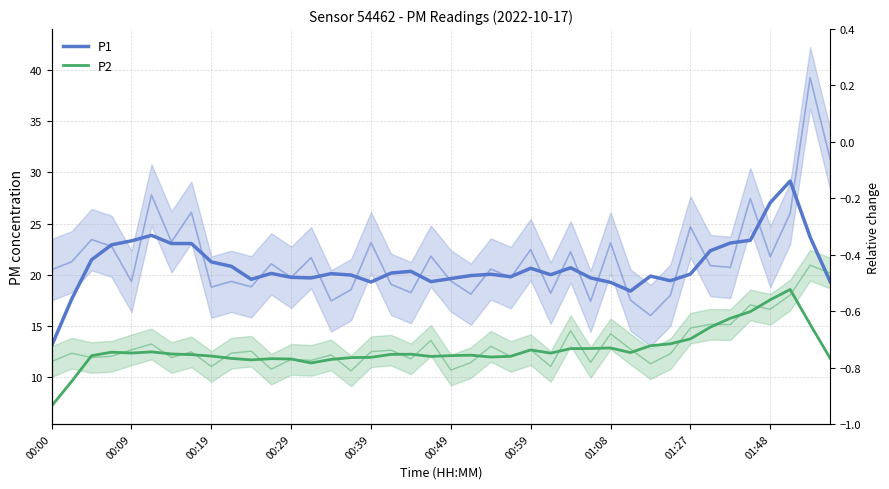

Reading left to right, what are all the values shown in this chart?

P1: 13.0	17.6	21.5	22.9	23.3	23.8	23.0	23.0	21.2	20.8	19.5	20.1	19.7	19.7	20.1	20.0	19.3	20.1	20.3	19.3	19.6	19.9	20.0	19.8	20.6	20.0	20.7	19.7	19.2	18.4	19.8	19.4	20.0	22.3	23.1	23.4	27.0	29.2	23.7	19.3
P2: 7.1	9.5	12.1	12.4	12.3	12.4	12.2	12.2	12.0	11.8	11.6	11.8	11.7	11.3	11.7	11.9	11.9	12.2	12.2	12.0	12.1	12.1	11.9	12.0	12.6	12.3	12.8	12.8	12.8	12.4	13.0	13.2	13.7	14.8	15.7	16.4	17.5	18.5	15.1	11.8